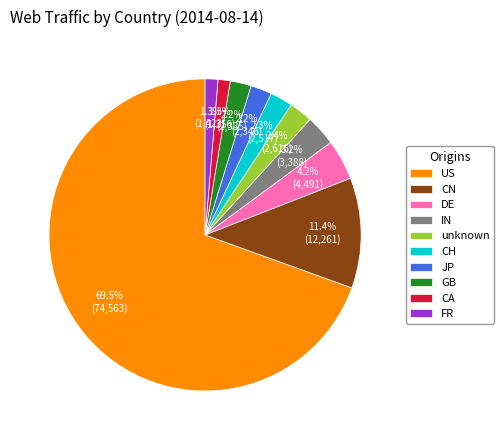

Is there any slice that represents more than half of the pie?

Yes